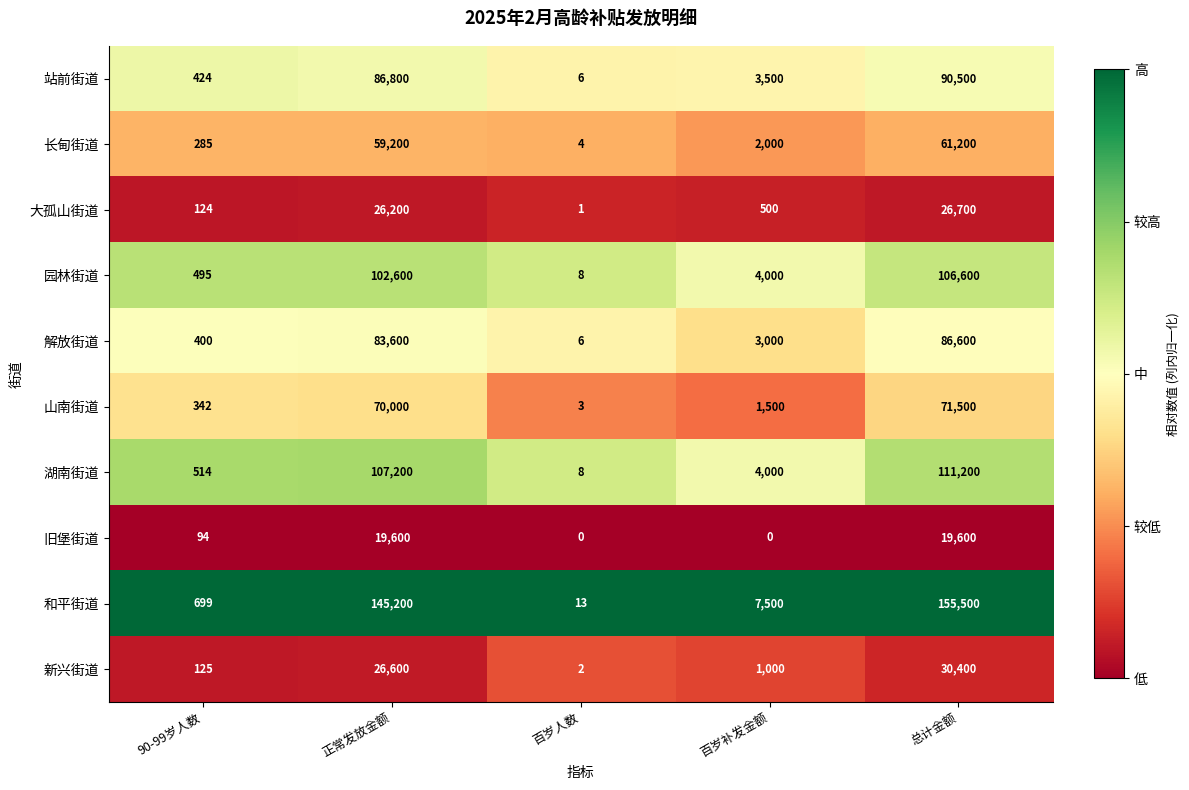

At which label is 湖南街道 closest to 55604?

正常发放金额